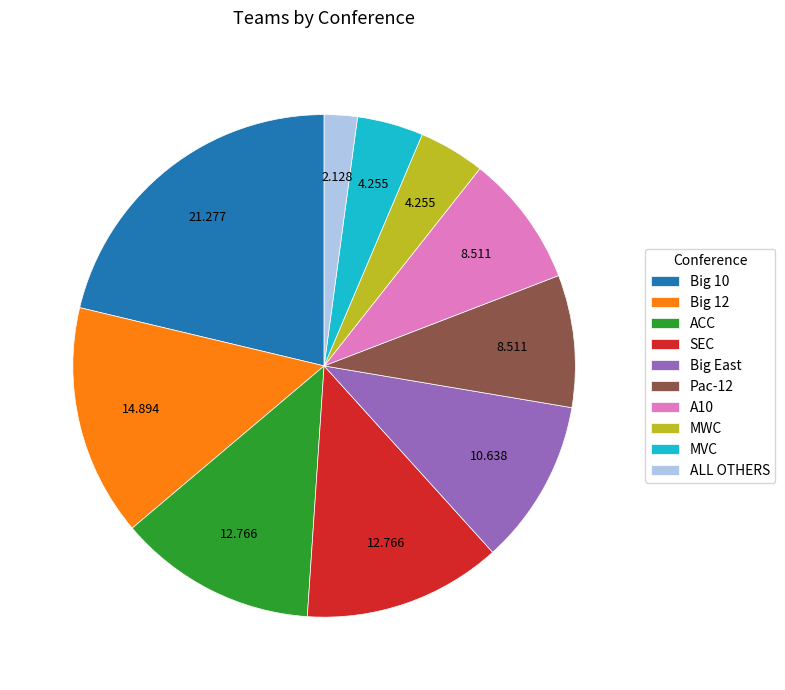

Count the number of slices in the pie.

10